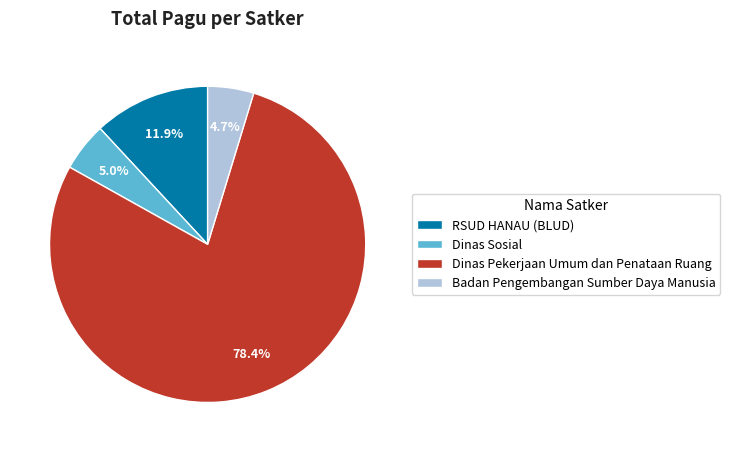

How many slices are in this pie chart?

4